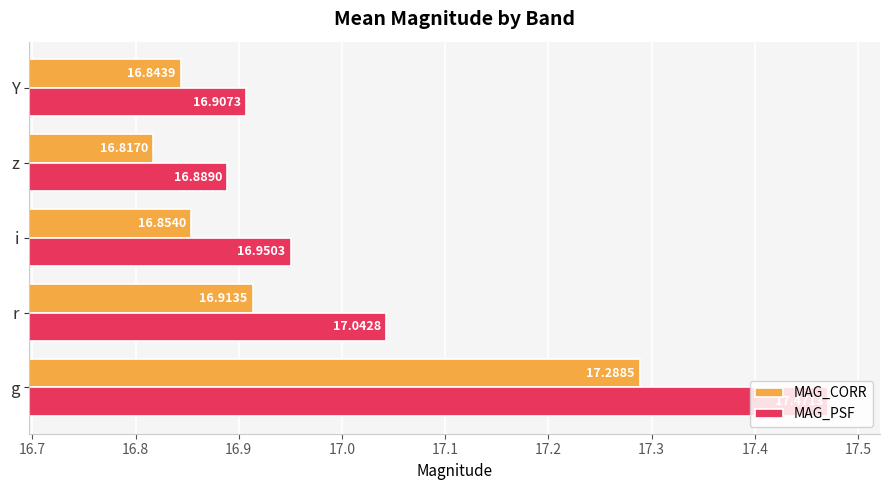

At which category is the sum across all series the highest?

g